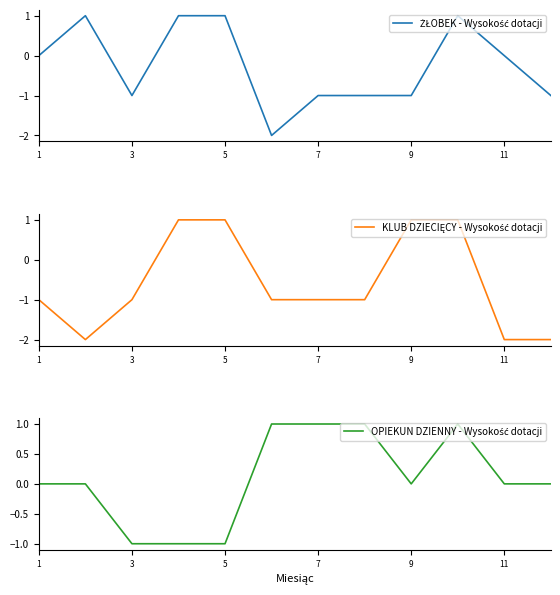

How many negative values does the KLUB DZIECIĘCY - Wysokość dotacji series have?

8